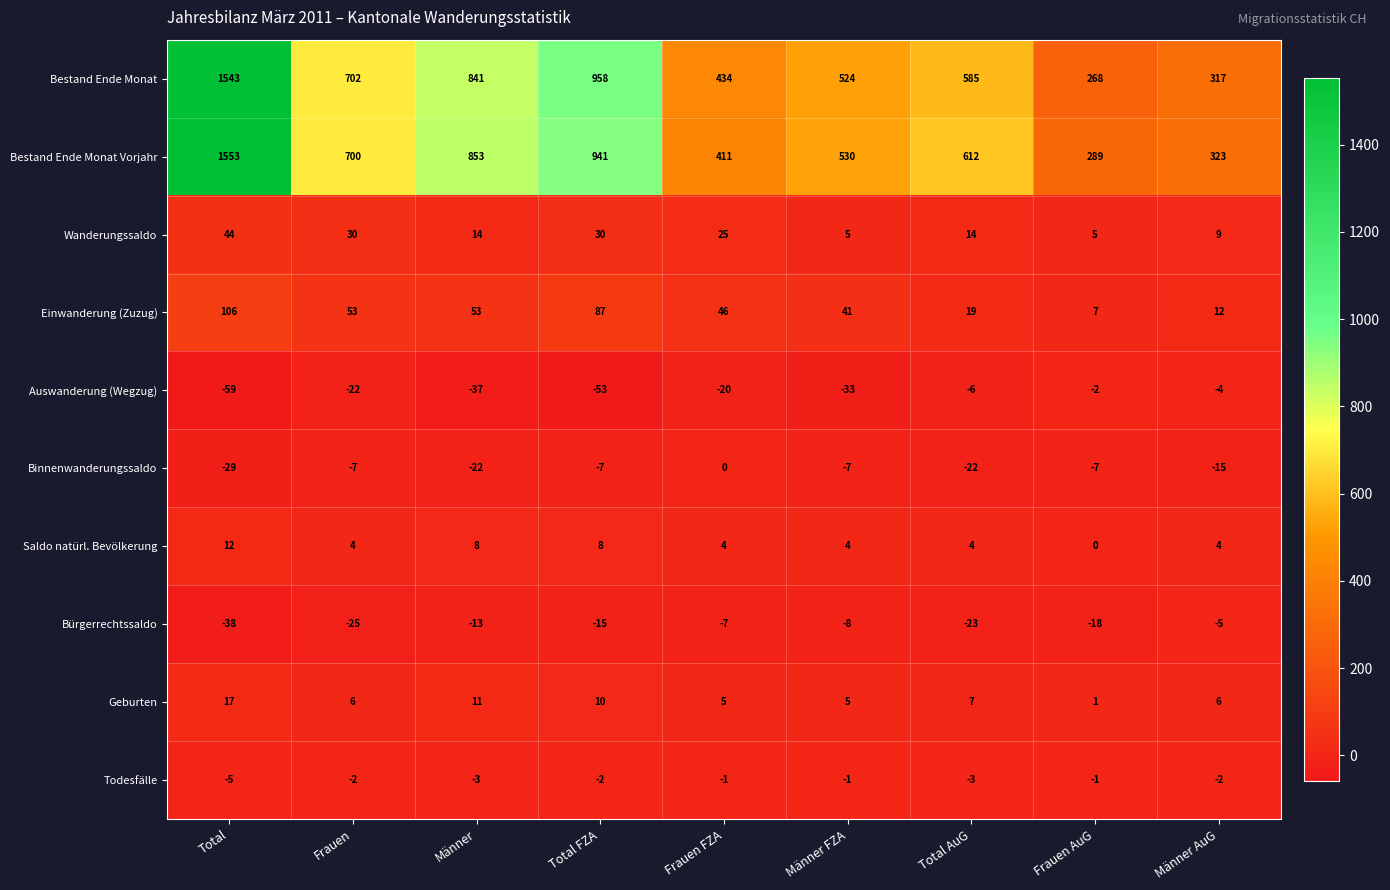

At how many categories does at least one series exceed 784?

3